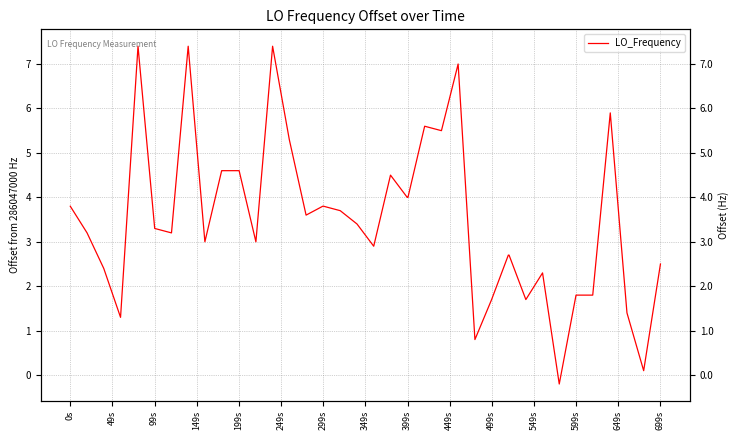

How many points are lower than both their immediate neighbors (excluding endpoints)?

11